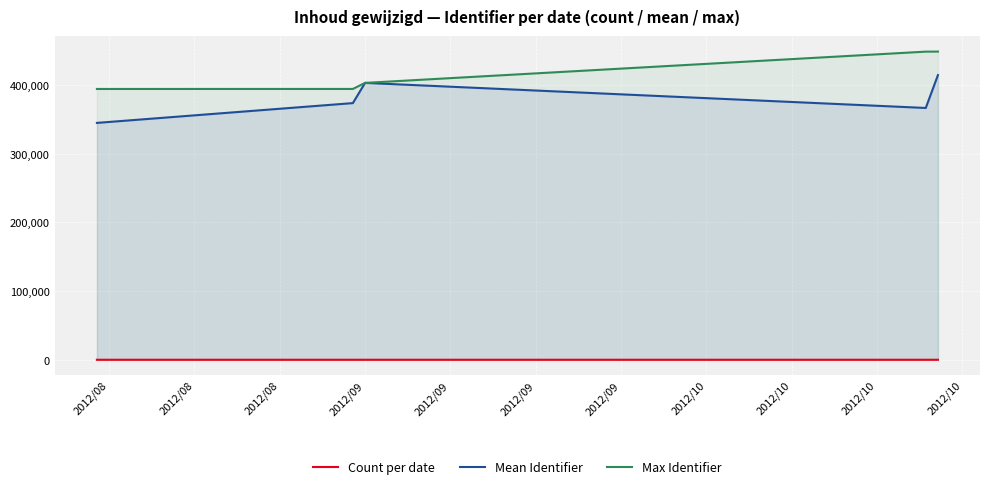

Which series has the largest total across all categories?

Max Identifier